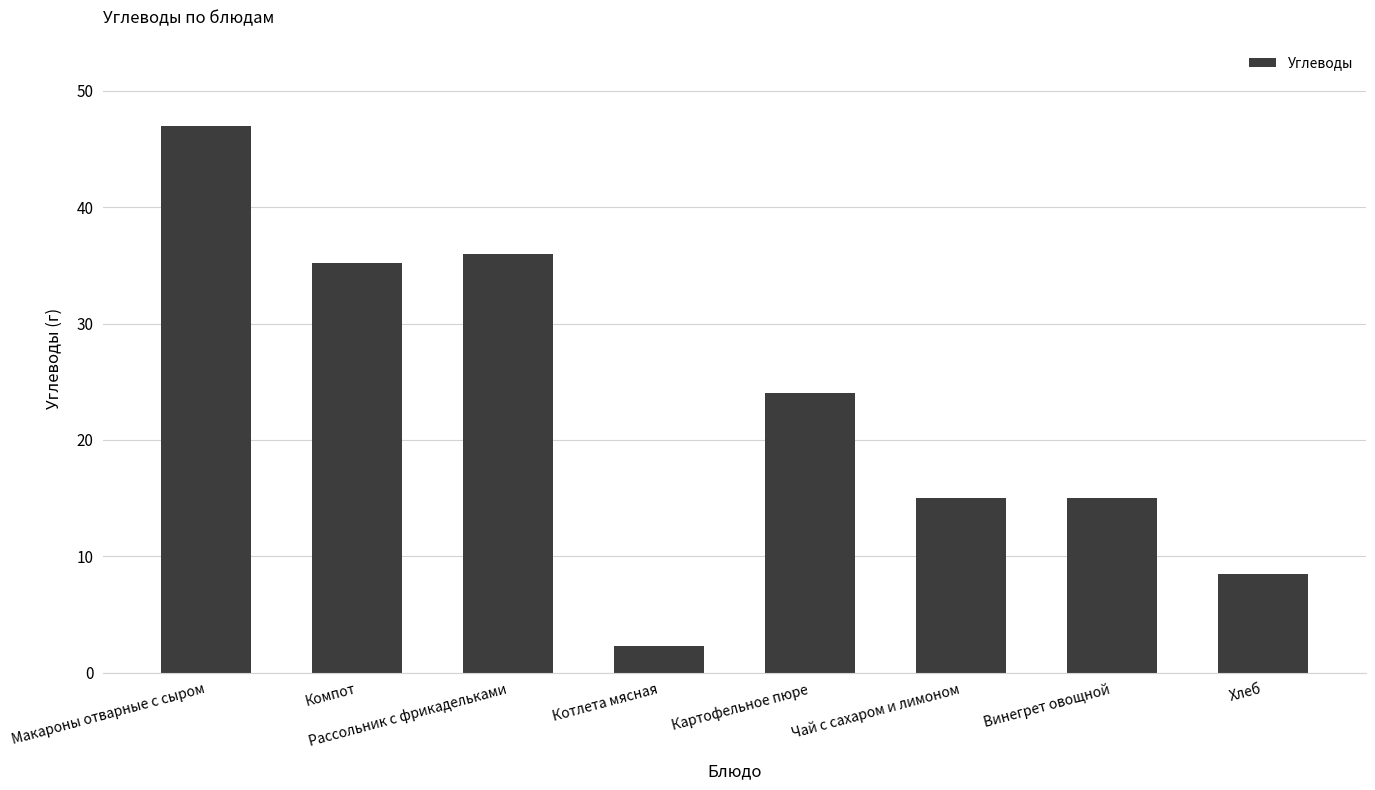

Reading left to right, transcribe all the data shown in this chart.

Макароны отварные с сыром=47.0	Компот=35.2	Рассольник с фрикадельками=36.0	Котлета мясная=2.3	Картофельное пюре=24.0	Чай с сахаром и лимоном=15.0	Винегрет овощной=15.0	Хлеб=8.5